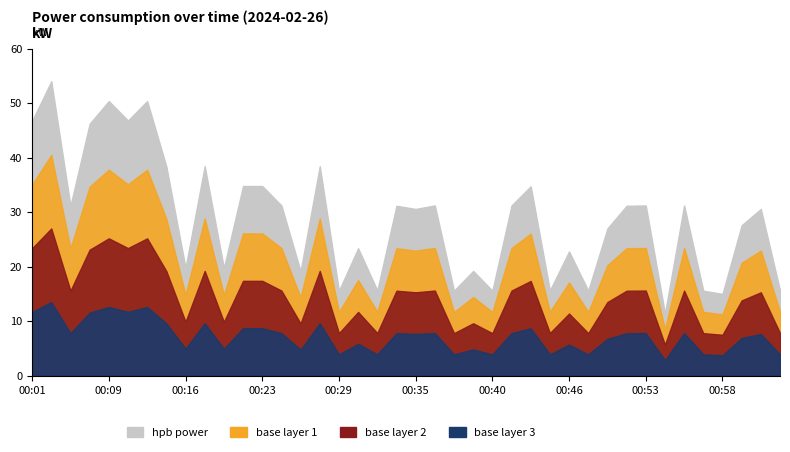

At which label is the value closest to 32?

00:25